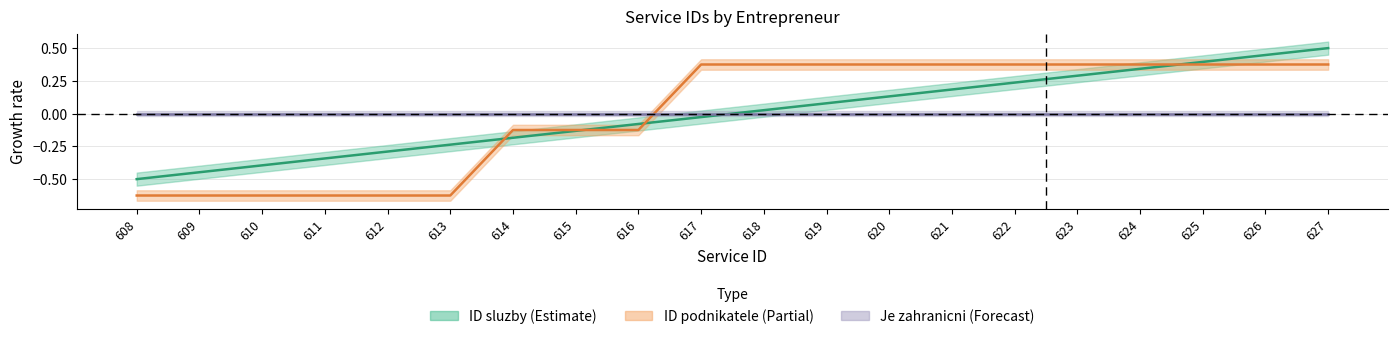

Between which two adjacent categories do ID sluzby and ID podnikatele first intersect?

613 and 614